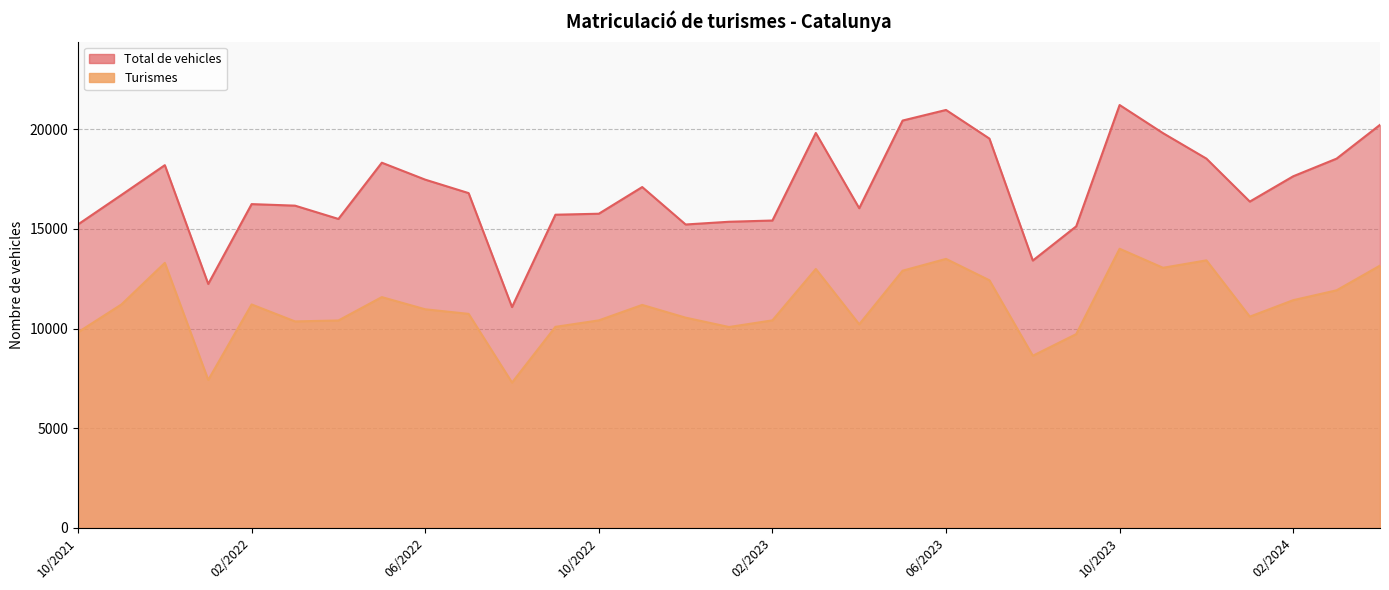

Reading right to left, extract all data points from this chart.

Turismes: 10/2021=9814	11/2021=11208	12/2021=13293	01/2022=7422	02/2022=11208	03/2022=10358	04/2022=10405	05/2022=11577	06/2022=10966	07/2022=10736	08/2022=7289	09/2022=10085	10/2022=10410	11/2022=11185	12/2022=10546	01/2023=10077	02/2023=10411	03/2023=12988	04/2023=10213	05/2023=12901	06/2023=13493	07/2023=12421	08/2023=8636	09/2023=9721	10/2023=14002	11/2023=13048	12/2023=13420	01/2024=10597	02/2024=11423	03/2024=11918	04/2024=13156
Total de vehicles: 10/2021=15222	11/2021=16701	12/2021=18195	01/2022=12236	02/2022=16241	03/2022=16164	04/2022=15497	05/2022=18318	06/2022=17468	07/2022=16793	08/2022=11078	09/2022=15709	10/2022=15759	11/2022=17097	12/2022=15219	01/2023=15356	02/2023=15418	03/2023=19809	04/2023=16035	05/2023=20432	06/2023=20963	07/2023=19527	08/2023=13411	09/2023=15126	10/2023=21211	11/2023=19800	12/2023=18523	01/2024=16368	02/2024=17637	03/2024=18522	04/2024=20217